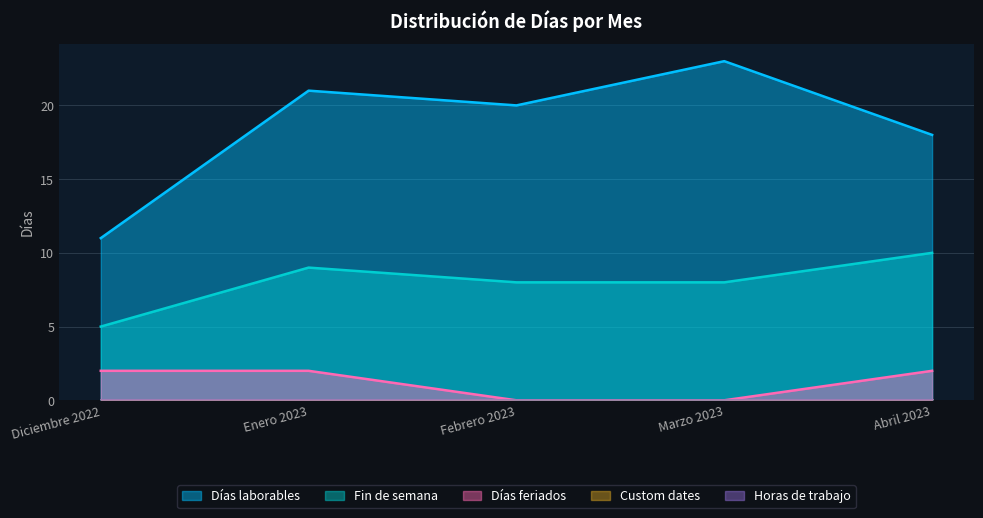

Between Marzo 2023 and Enero 2023, which is larger?

Marzo 2023